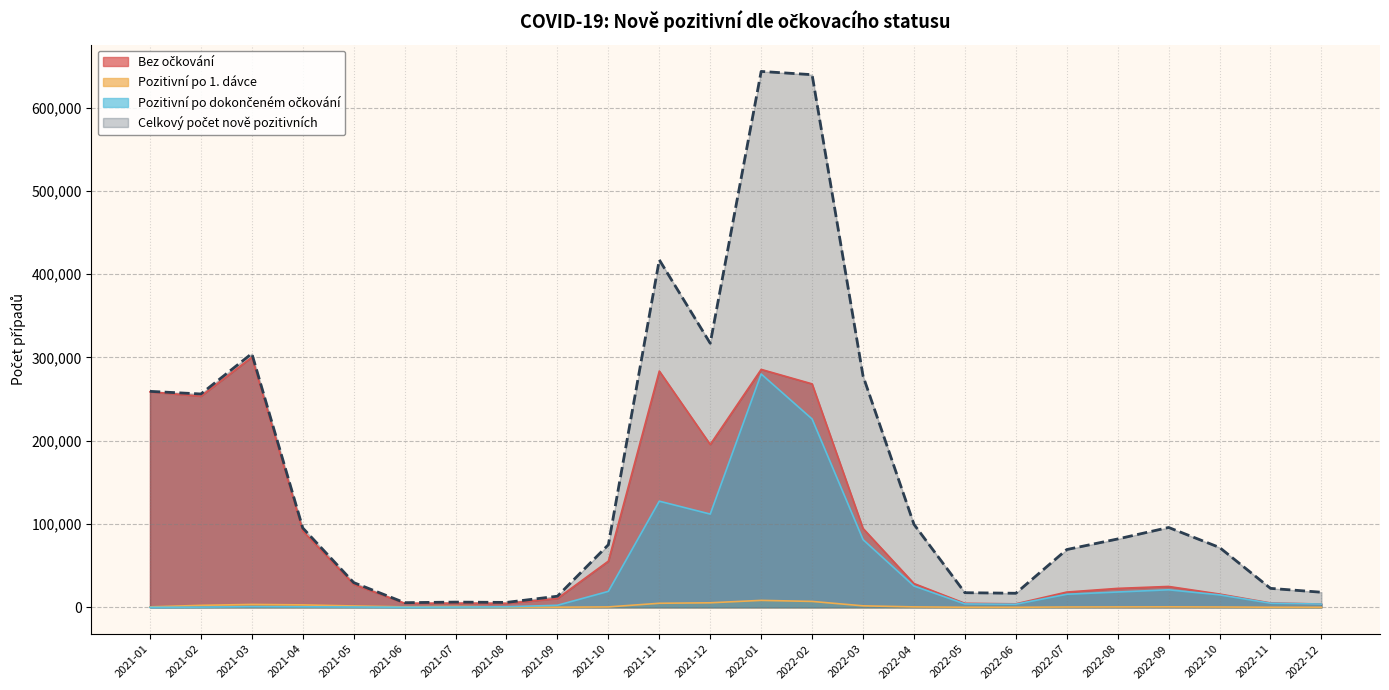

What is the value of the Celkový počet nově pozitivních point at the 13th from the left?

643368